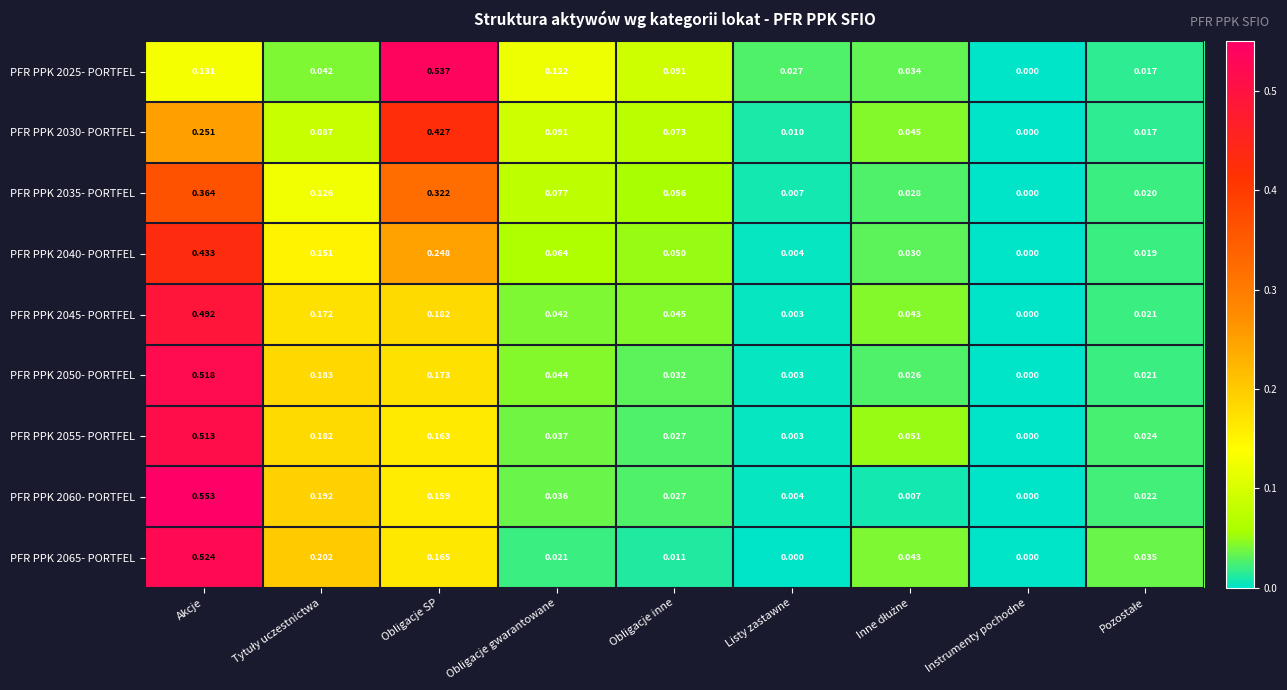

At which category is the sum across all series the highest?

Akcje